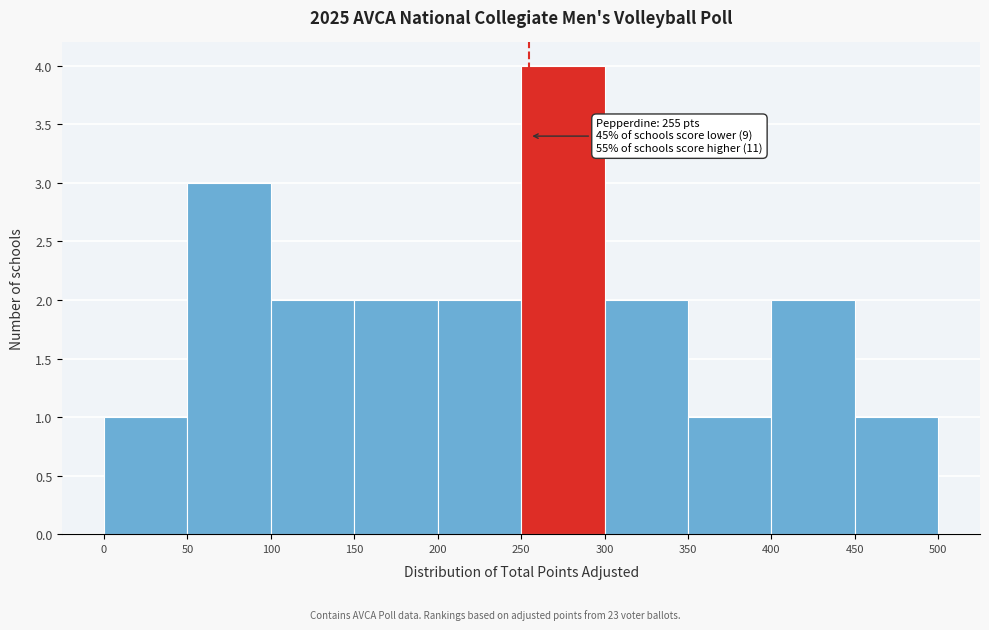

Which range on the x-axis has the tallest bar?

250 to 300